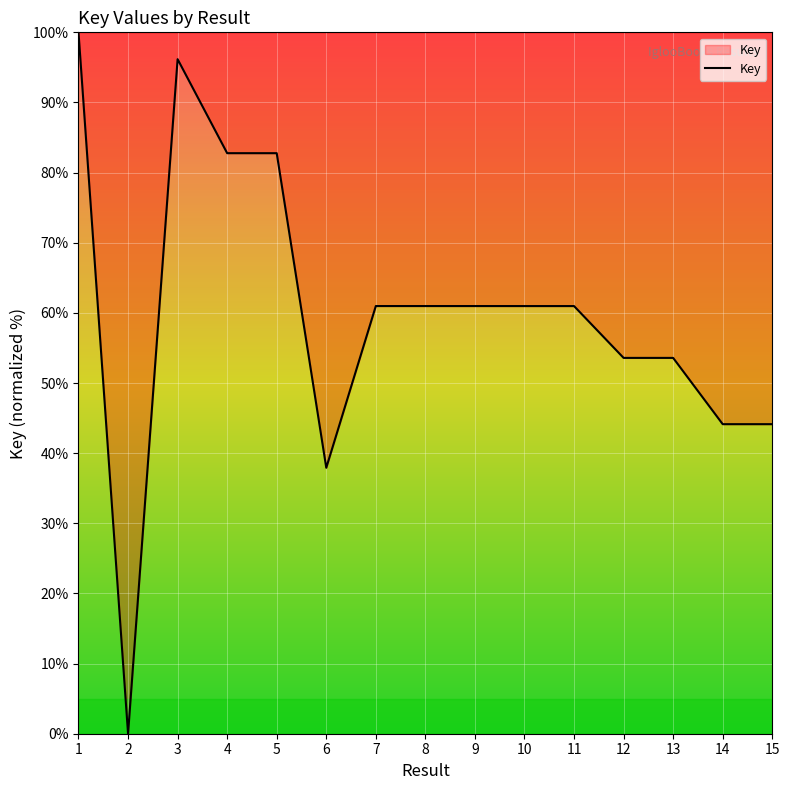

How many positive values are there?

14